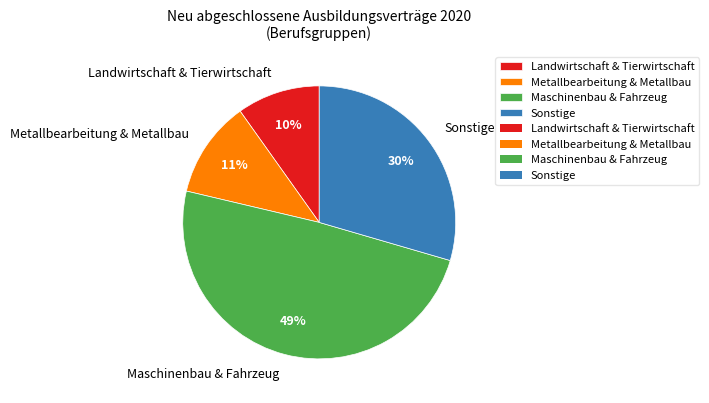

Between Landwirtschaft & Tierwirtschaft and Maschinenbau & Fahrzeug, which is larger?

Maschinenbau & Fahrzeug